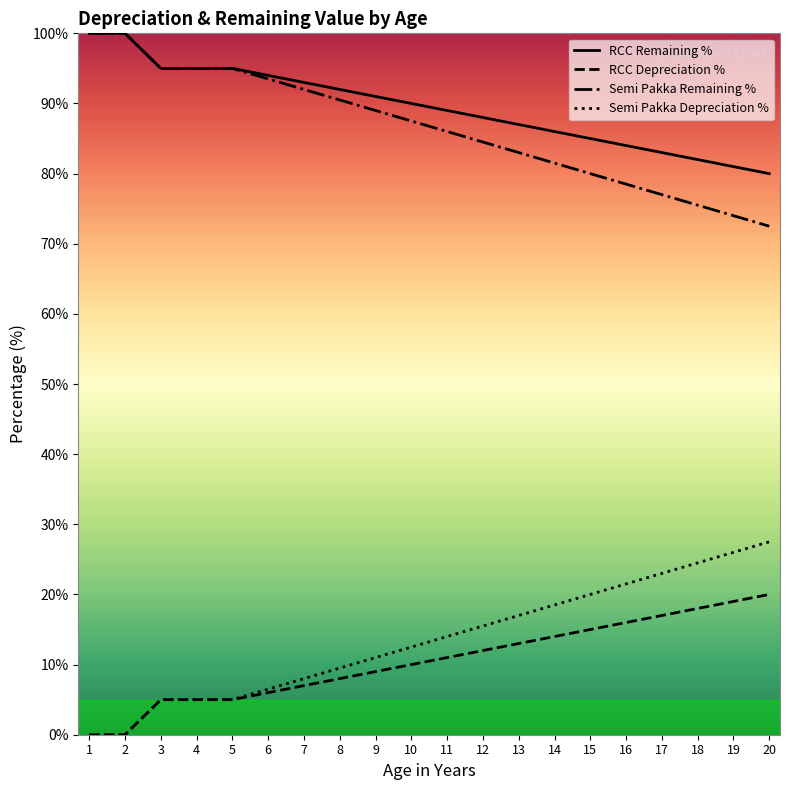

Where does the RCC Depreciation % series first go above 11?

12